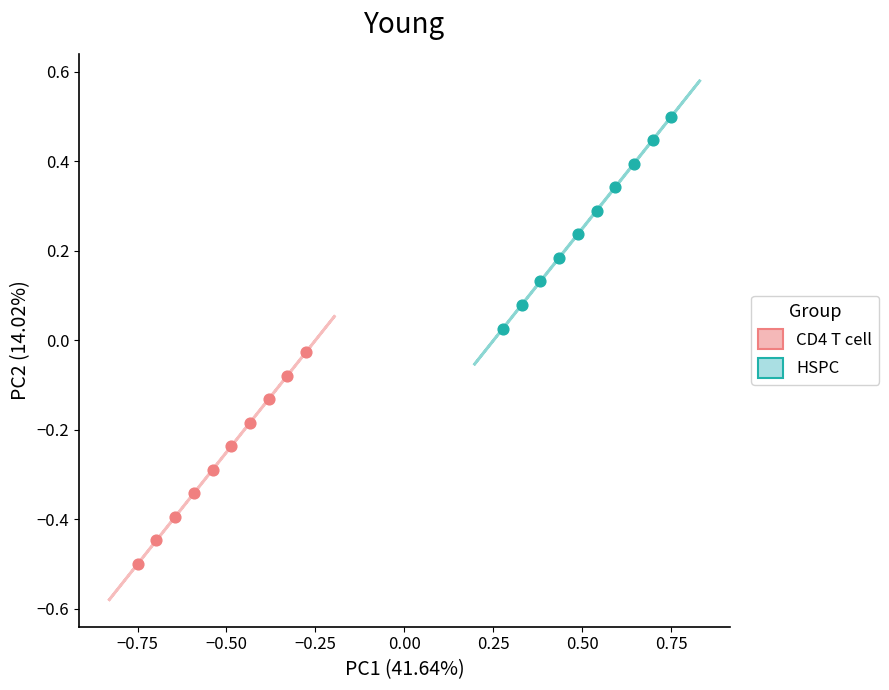

Which series contains the lowest Y value?

CD4 T cell